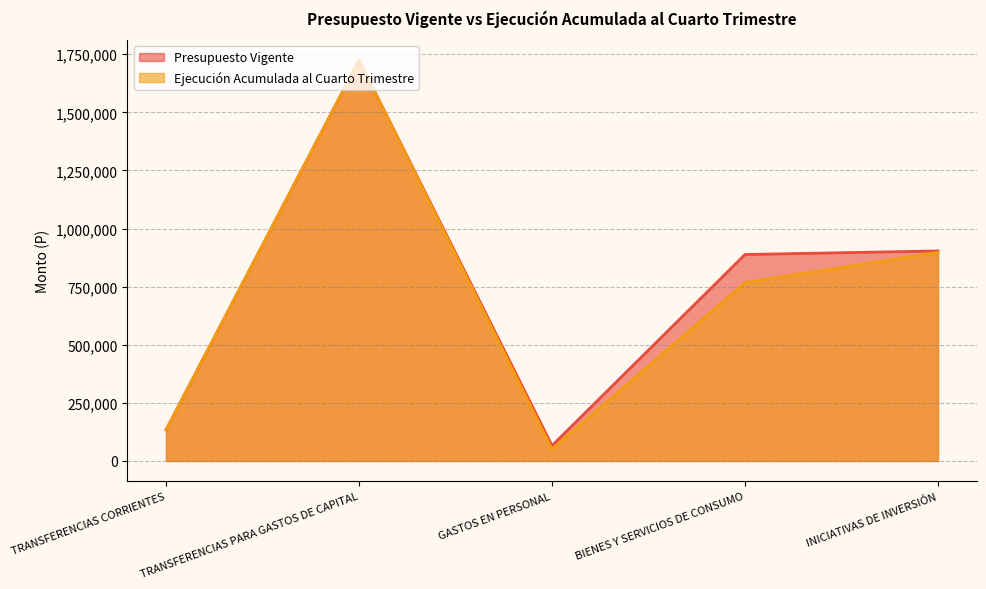

Where does the Ejecución Acumulada al Cuarto Trimestre series first go above 767203?

TRANSFERENCIAS PARA GASTOS DE CAPITAL